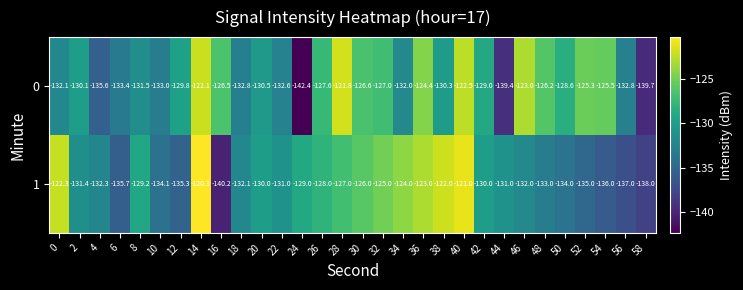

The value of 0 at 32 is -213.4. True or false?

False